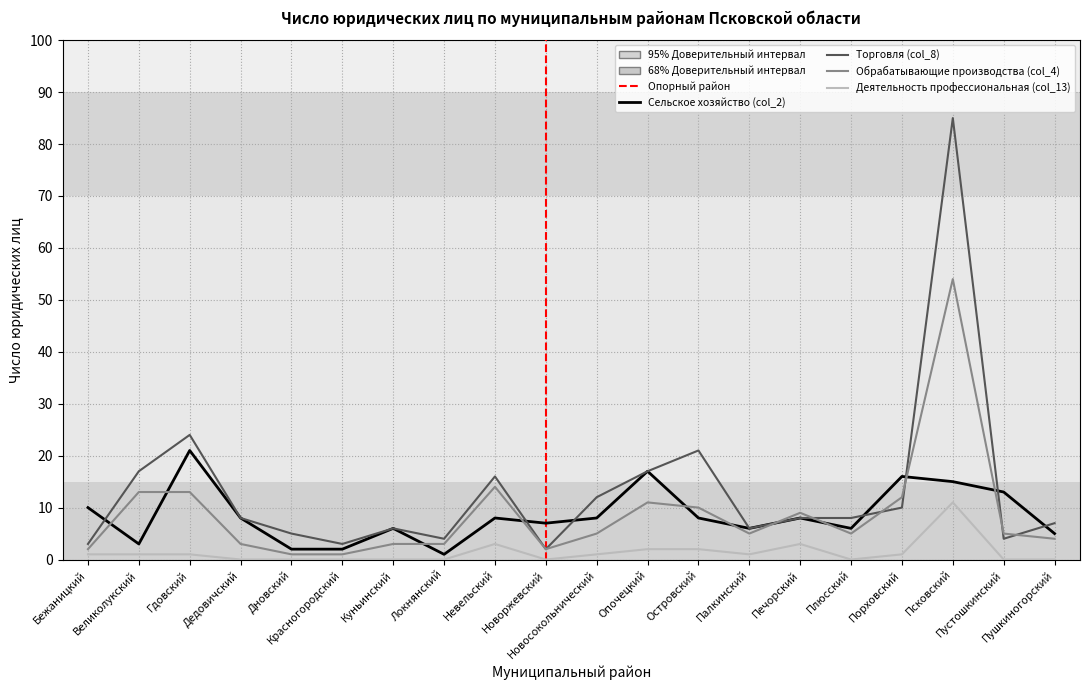

What is the average value of the Обрабатывающие производства (col_4) series?

9